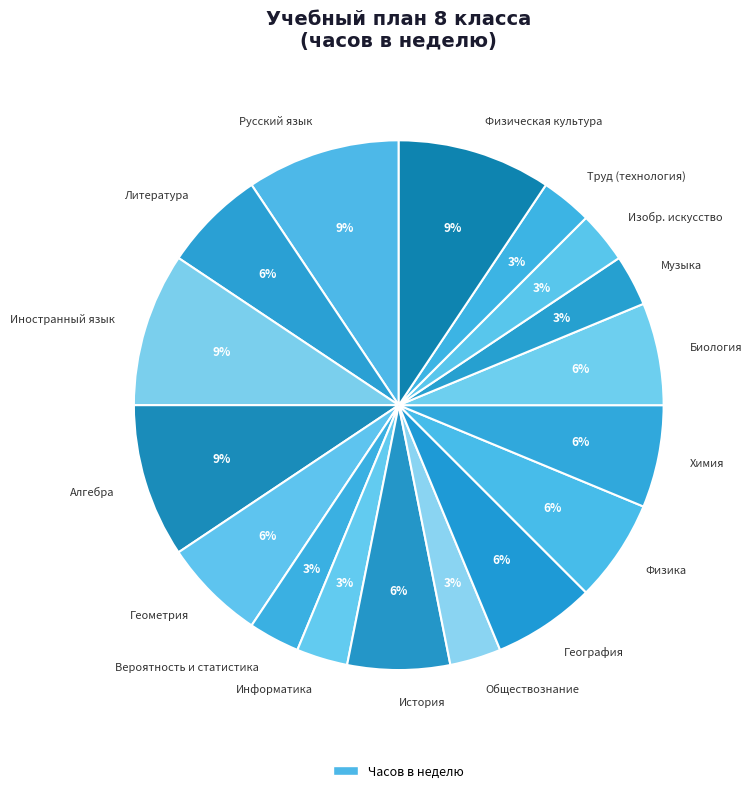

Does any single category account for the majority?

No